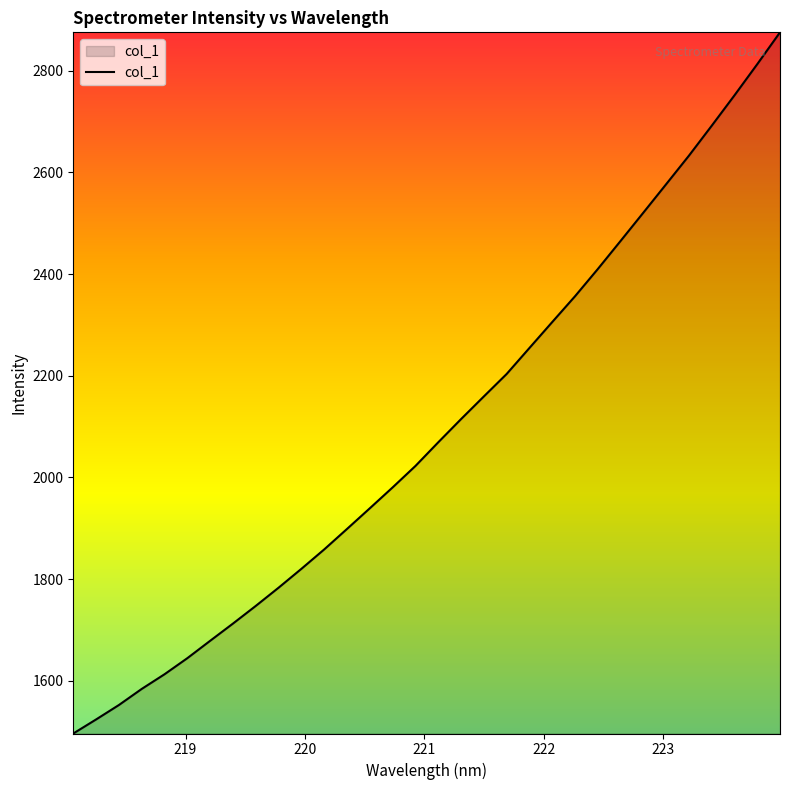

What is the smallest value displayed?

1496.7